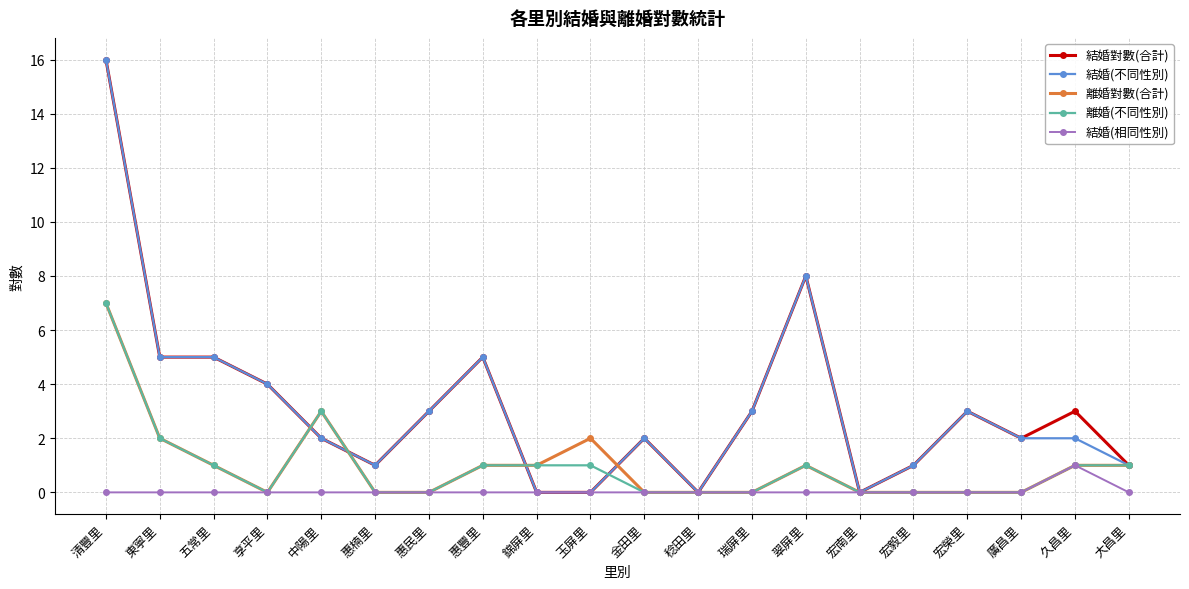

What is the highest value of the 離婚(不同性別) series?

7